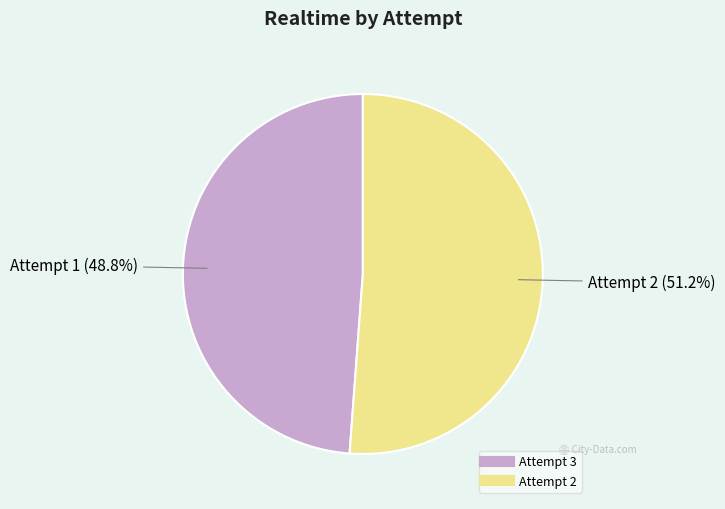

Which has a higher value, Attempt 3 or Attempt 2?

Attempt 2